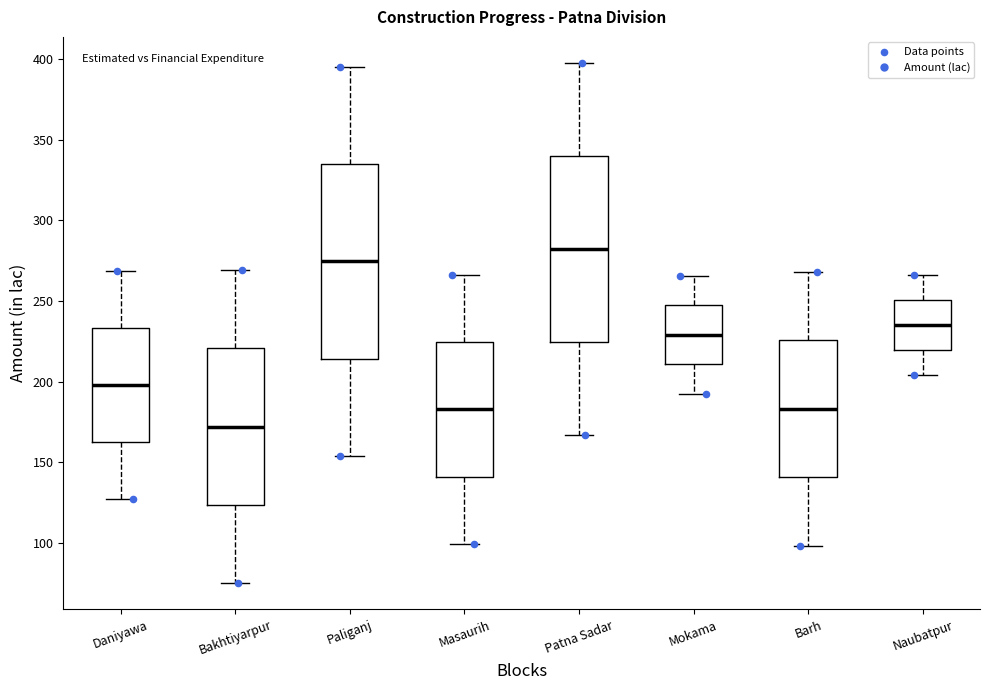

Which box is the tallest, from its lower edge to its upper edge?

Paliganj